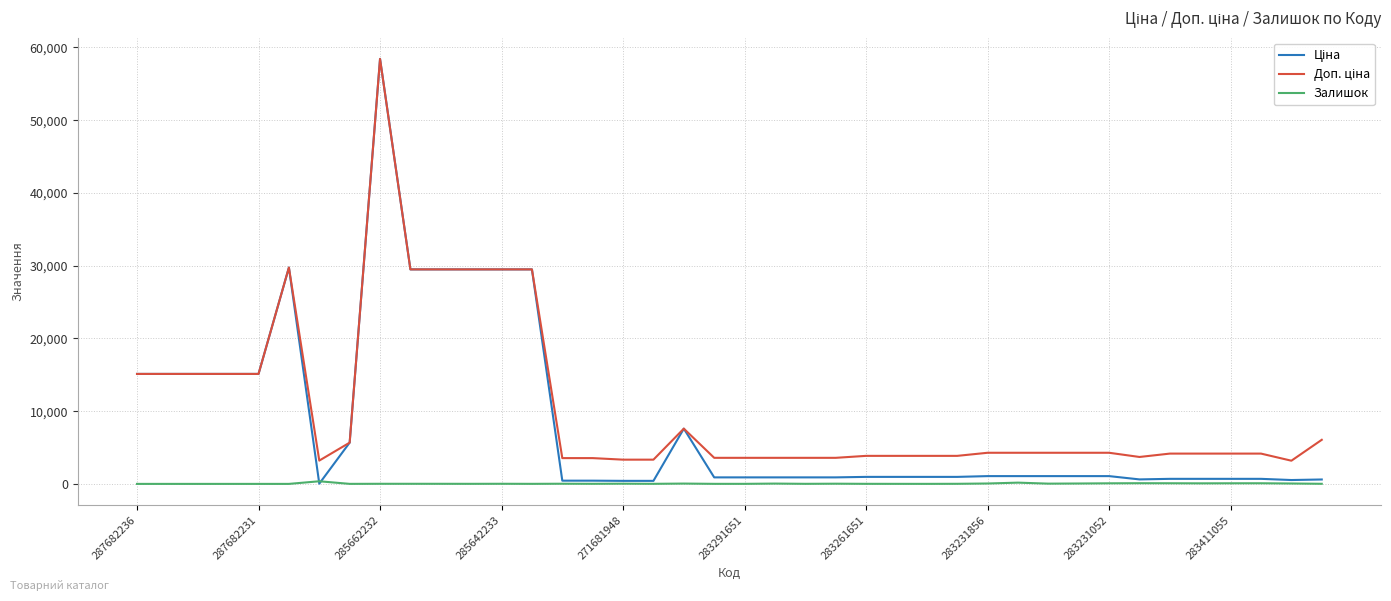

How many lines are shown in the chart?

3